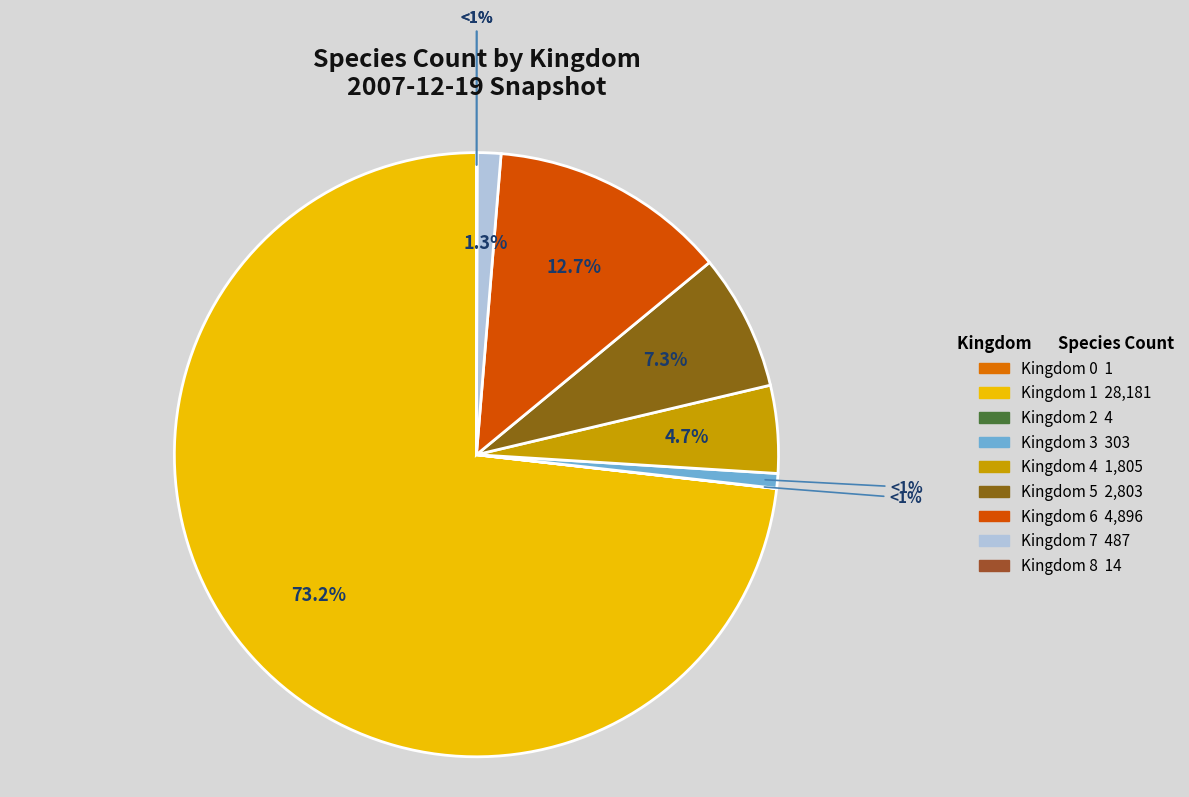

To the nearest percent, what percentage of the pie is 6?

13%